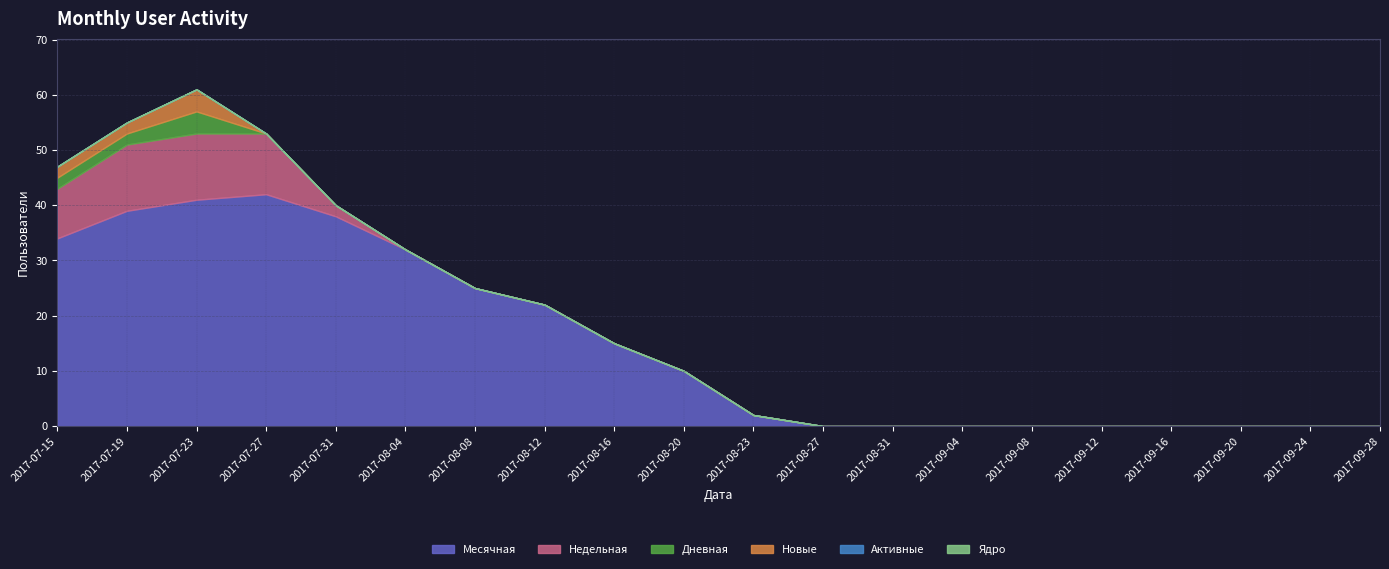

Which has a higher value, 2017-09-28 or 2017-08-23?

2017-08-23